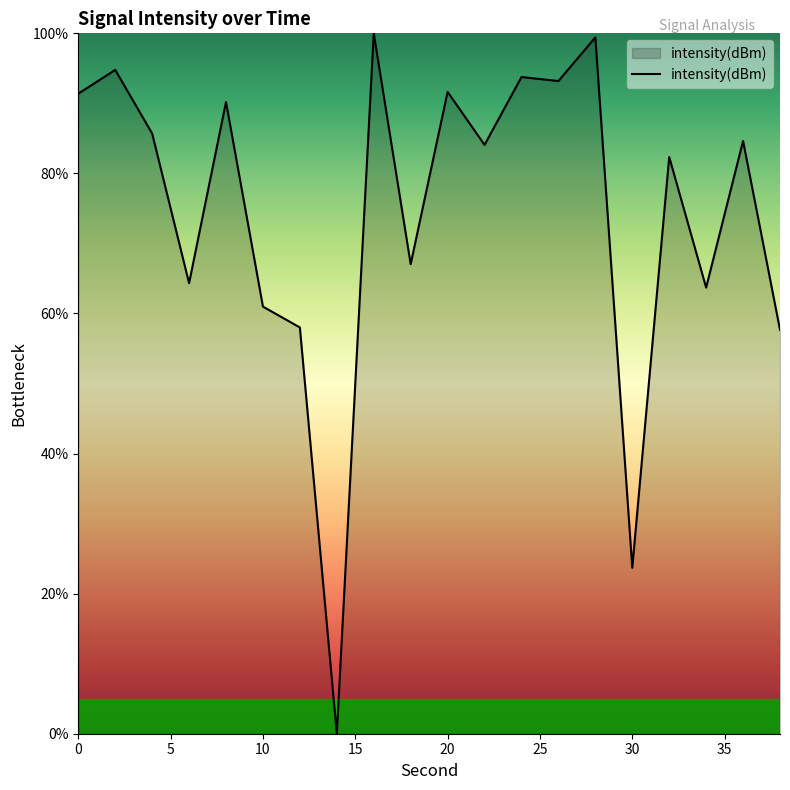

What is the difference between the maximum and minimum values?

100.0